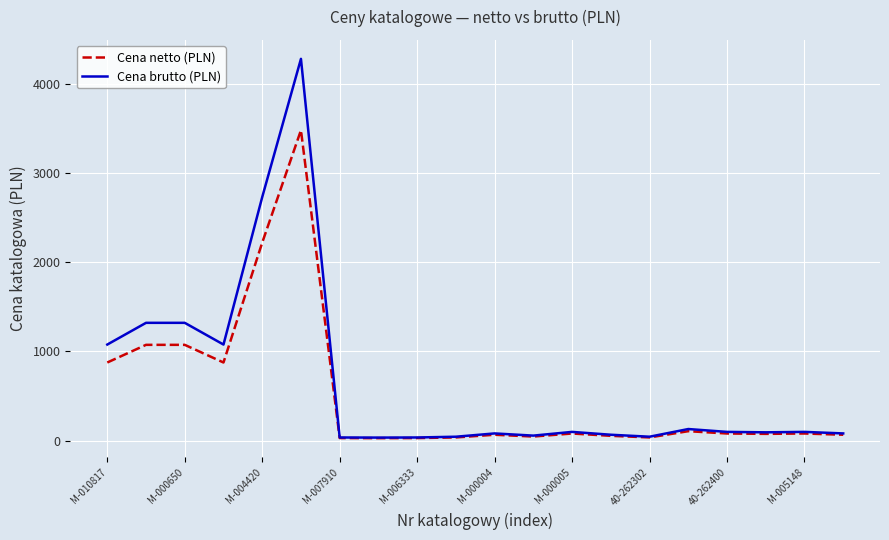

Rank the series by their maximum value, from highest to lowest.

Cena brutto (PLN), Cena netto (PLN)